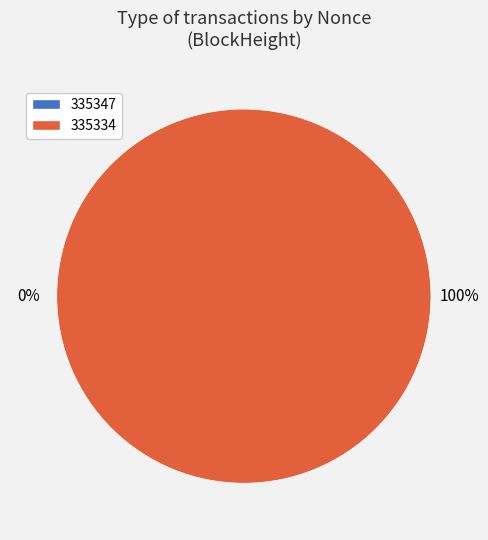

What is the largest slice in the pie chart?

335334